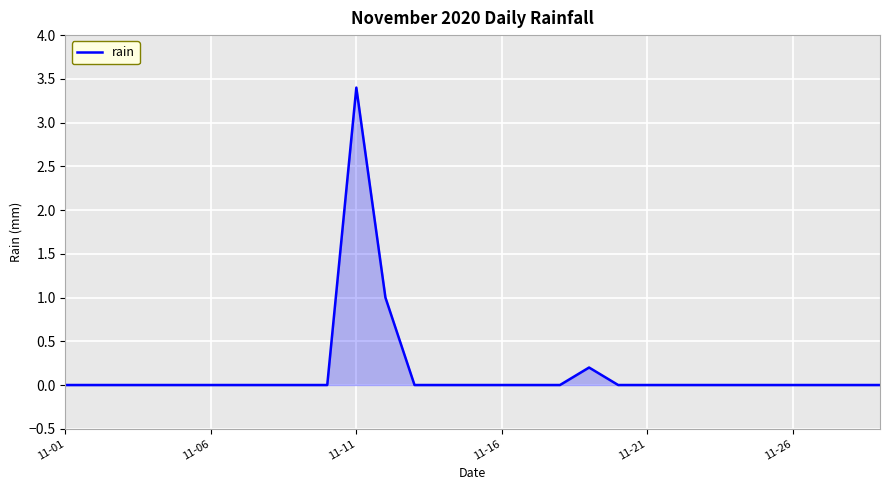

How many lines are shown in the chart?

1